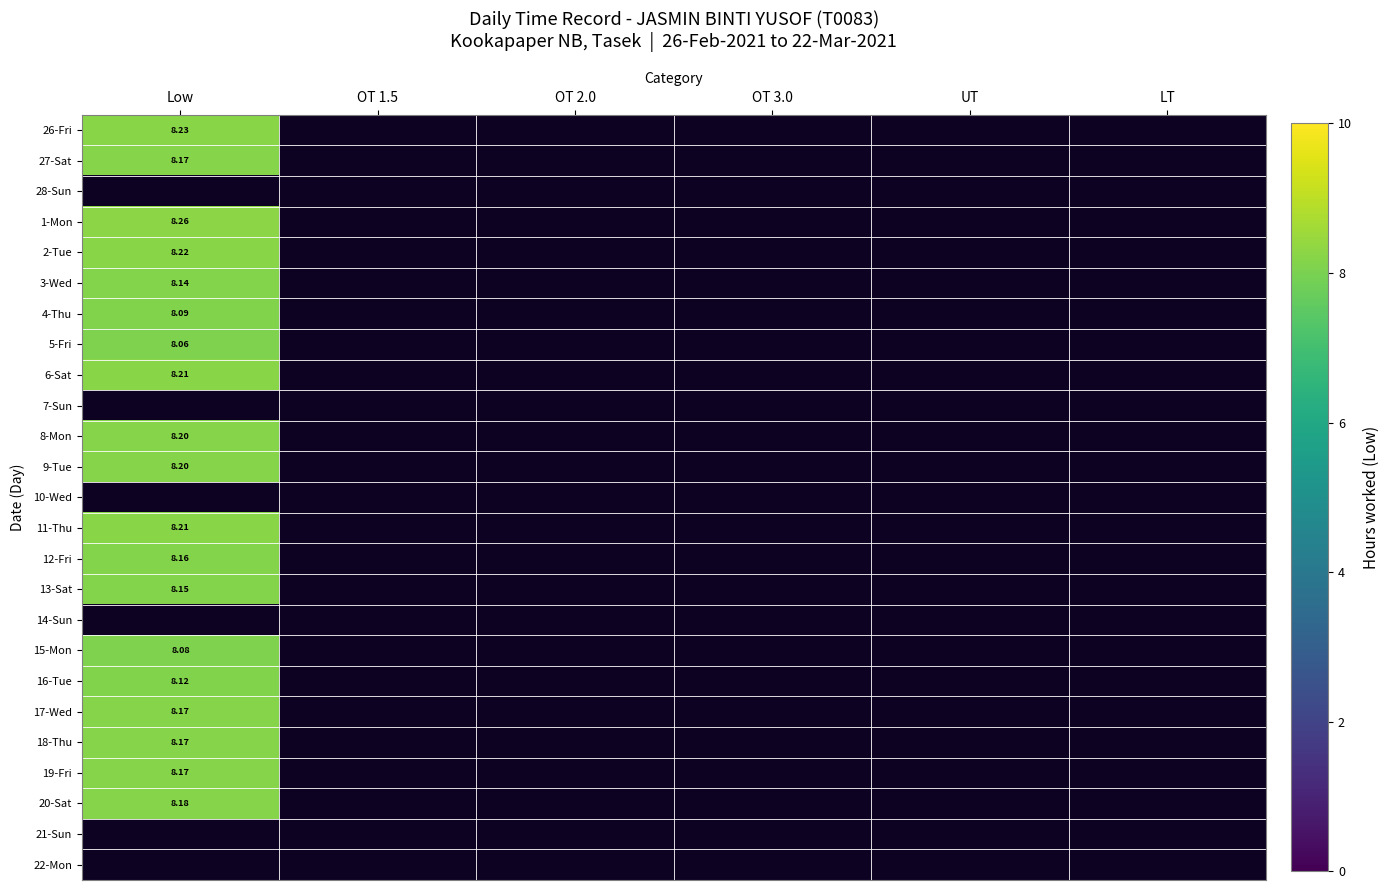

Where is 3-Wed nearest to the value 8?

Low